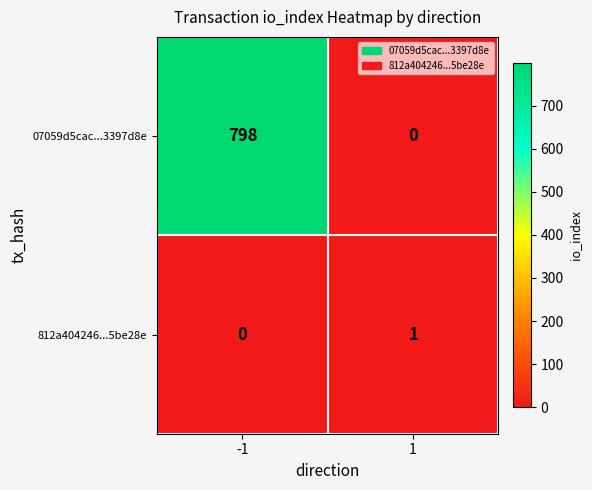

Rank the series by their maximum value, from lowest to highest.

812a404246...5be28e, 07059d5cac...3397d8e